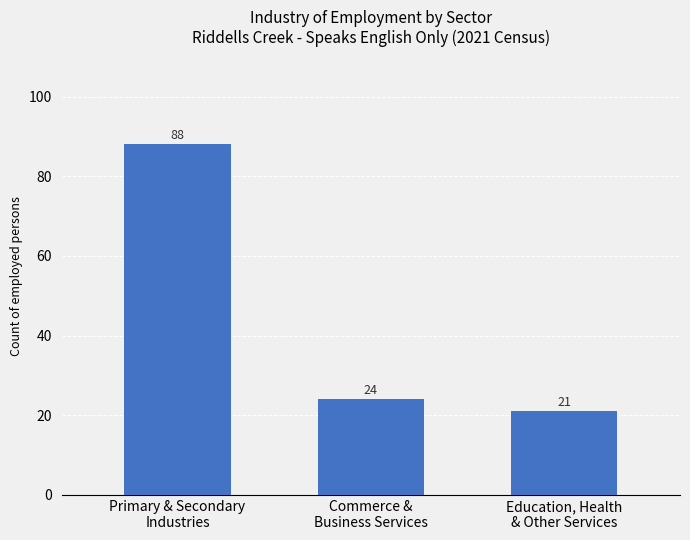

What is the sum of the values at Primary & Secondary
Industries and Education, Health
& Other Services?

109